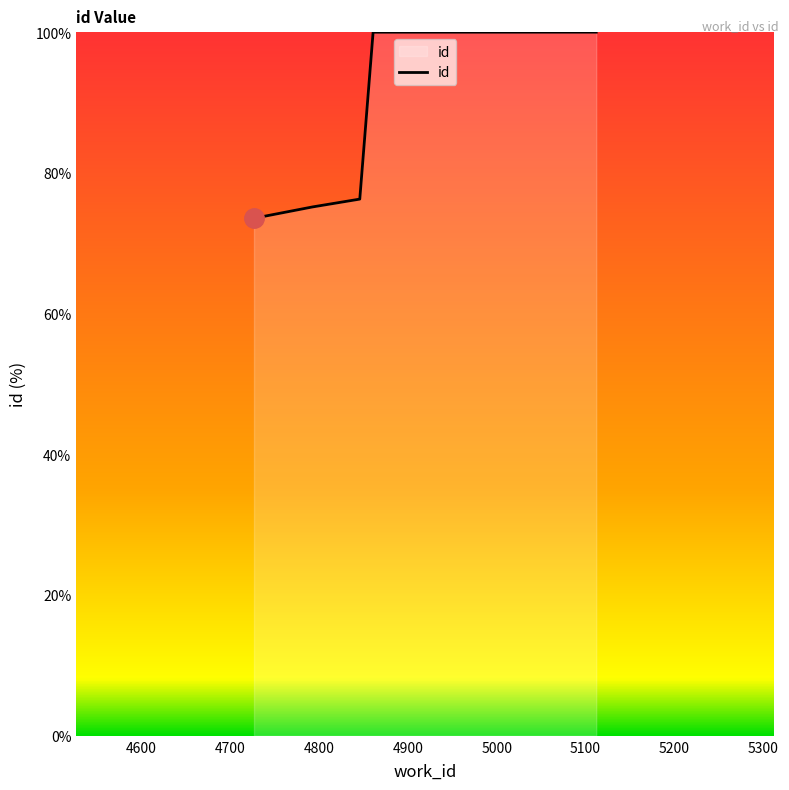

True or false: there are more than 2 points higher than both neighbors.

False